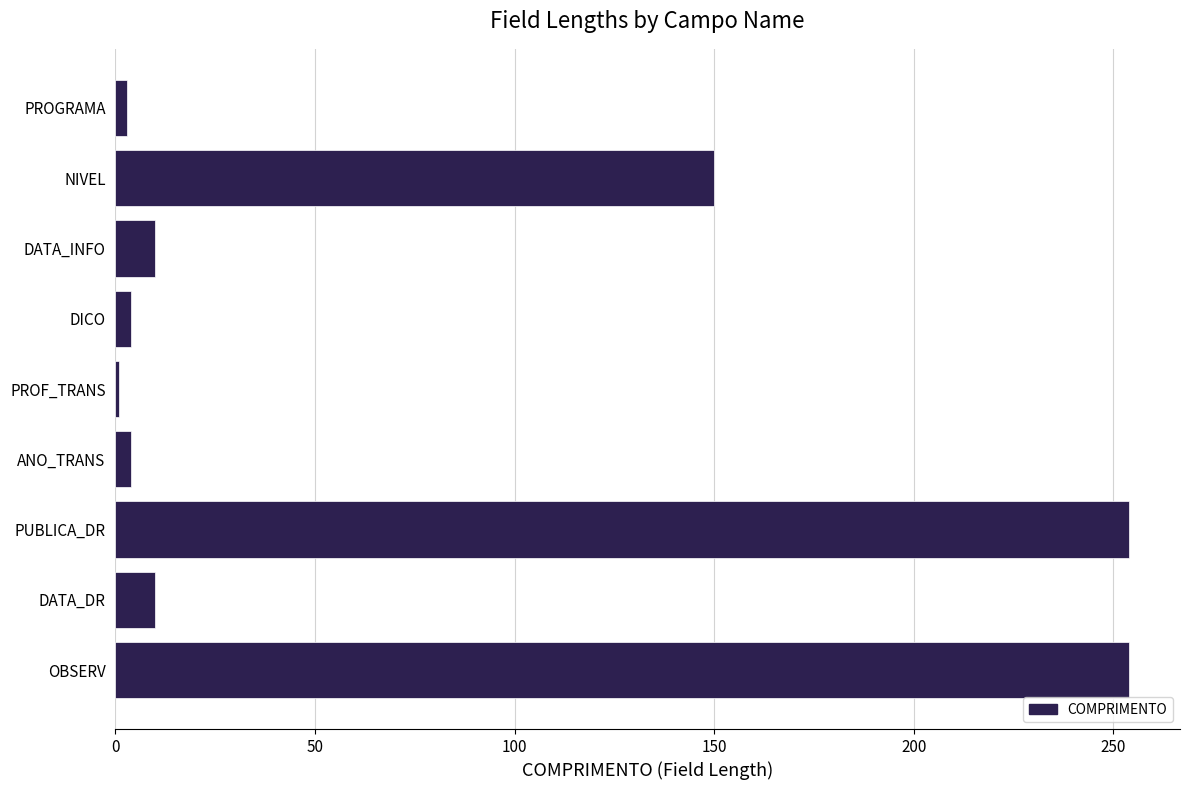

What is the label of the 5th bar from the top?

PROF_TRANS